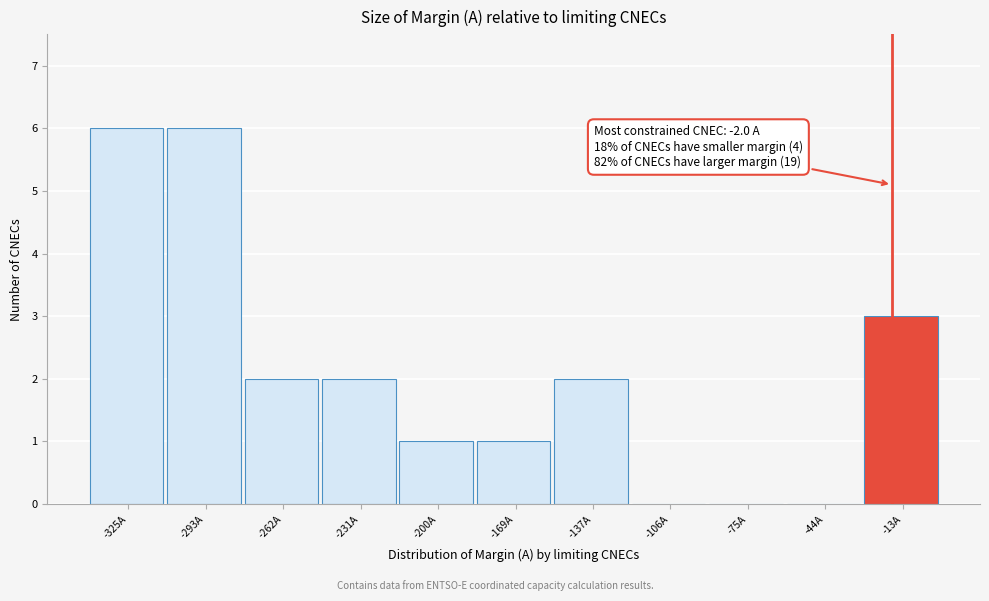

Reading left to right, transcribe all the data shown in this chart.

-325A=6	-293A=6	-262A=2	-231A=2	-200A=1	-169A=1	-137A=2	-106A=0	-75A=0	-44A=0	-13A=3